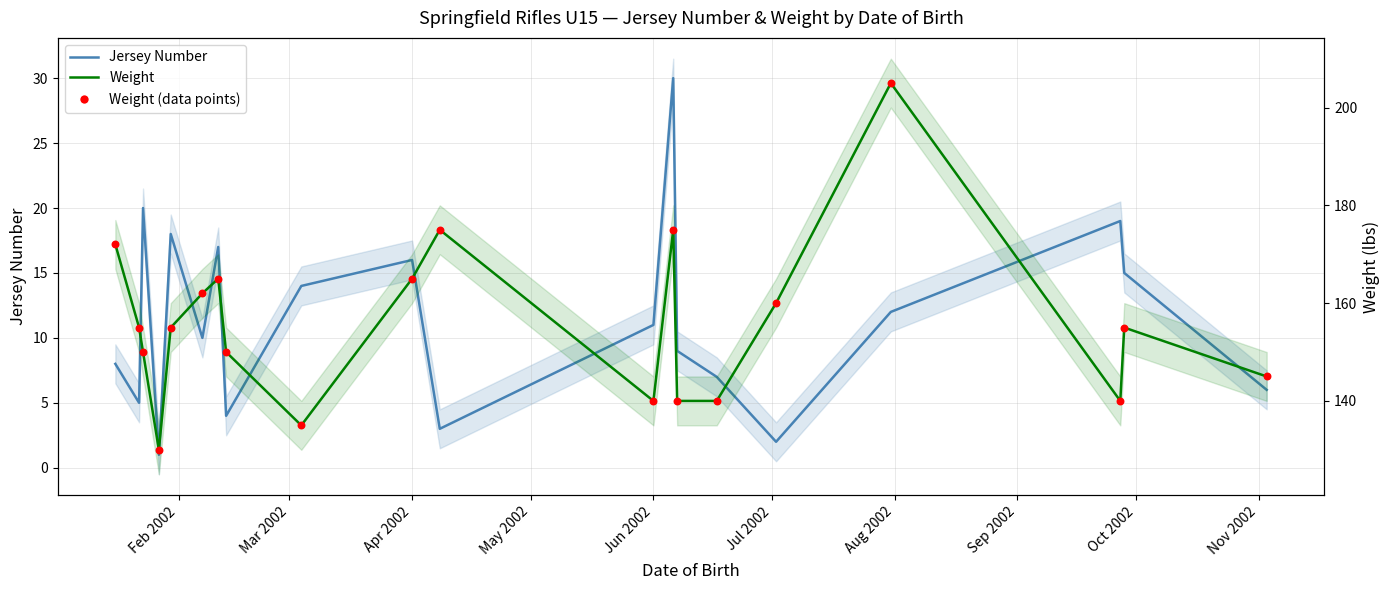

Which series has the largest Y range (max minus min)?

Weight